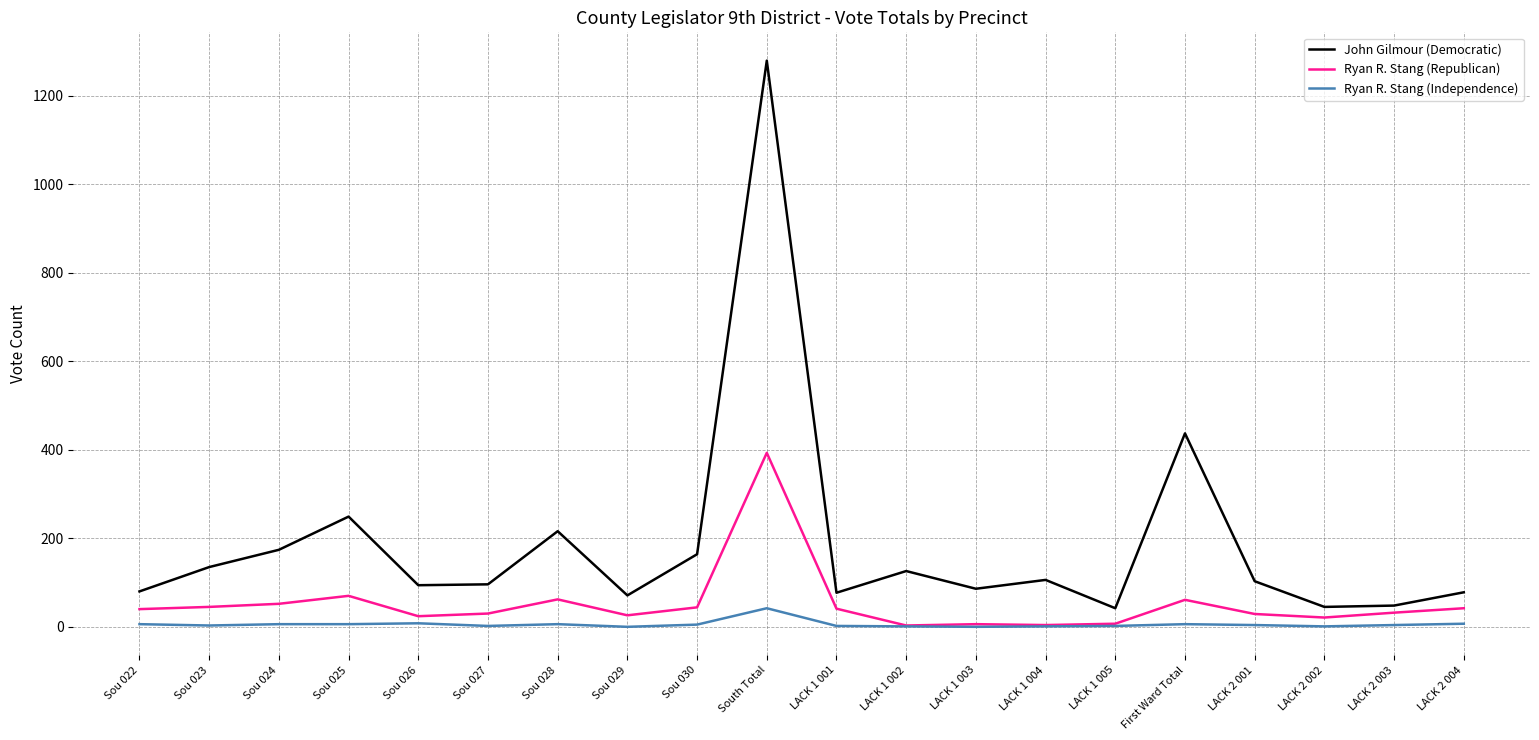

Which category has the highest value in the Ryan R. Stang (Independence) series?

South Total